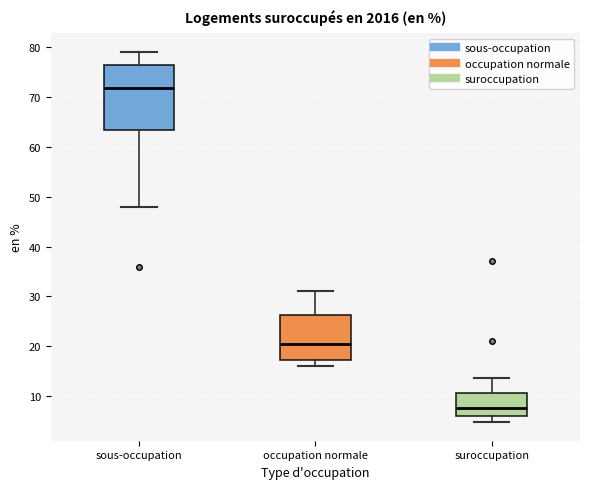

Reading left to right, transcribe this box plot: for each box, give where its median line is, the range the box spans, and where its two whiskers end, as read against the y-axis. The values are not printed on the chart, so give them approximately, as read against the axis.

sous-occupation: median 72, box 63 to 76, whiskers 48 to 79
occupation normale: median 21, box 17 to 26, whiskers 16 to 31
suroccupation: median 8, box 6 to 11, whiskers 5 to 14